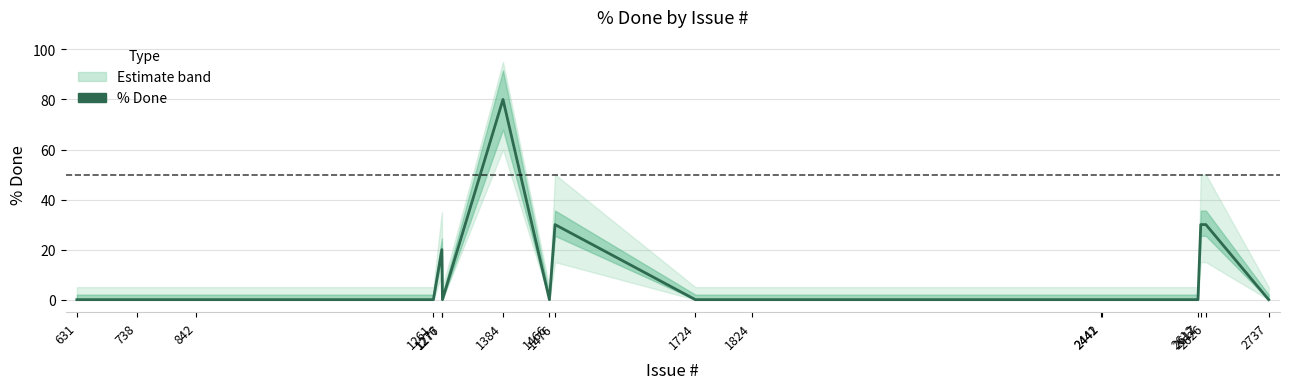

Reading right to left, transcribe all the data shown in this chart.

2737=0	2626=30	2617=30	2612=0	2442=0	2441=0	1824=0	1724=0	1476=30	1466=0	1384=80	1277=0	1276=20	1261=0	842=0	738=0	631=0